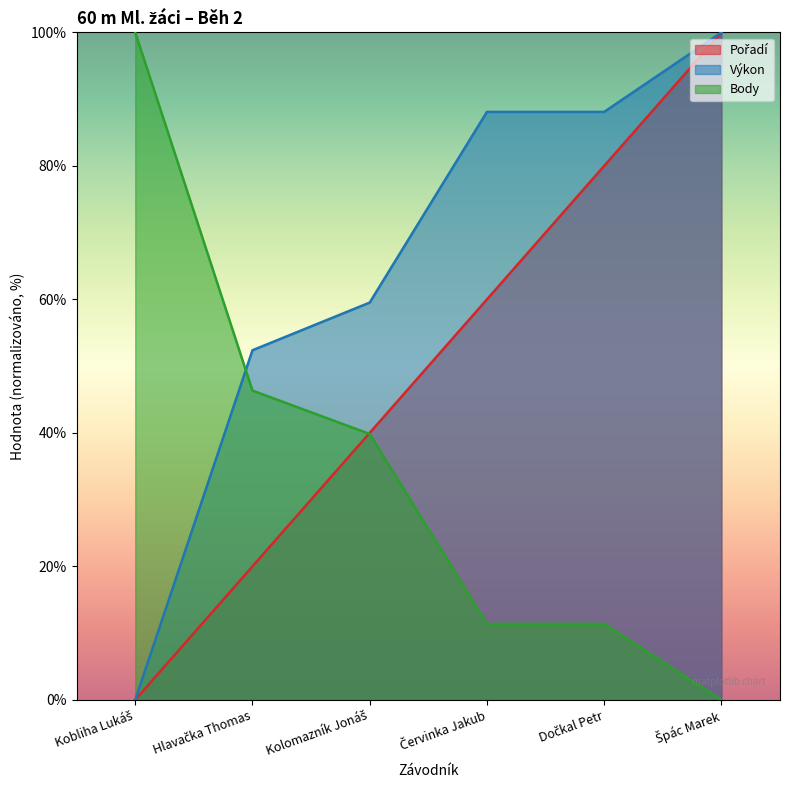

At which category is the sum across all series the highest?

Špác Marek